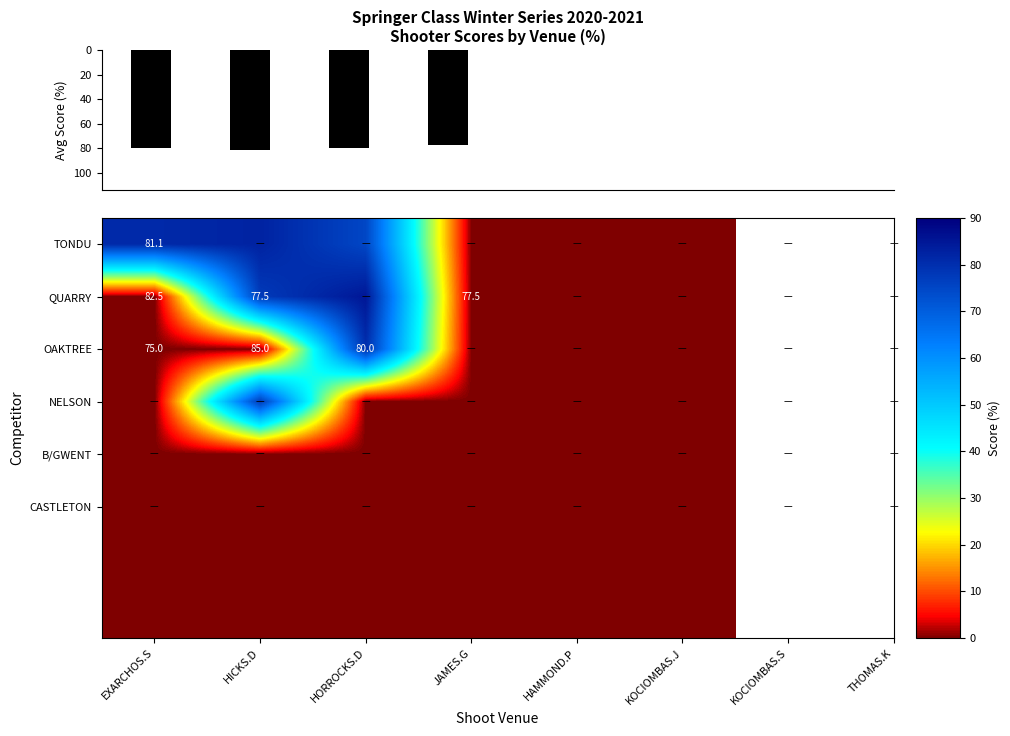

The OAKTREE series shows 105.6 at HORROCKS.D. True or false?

False